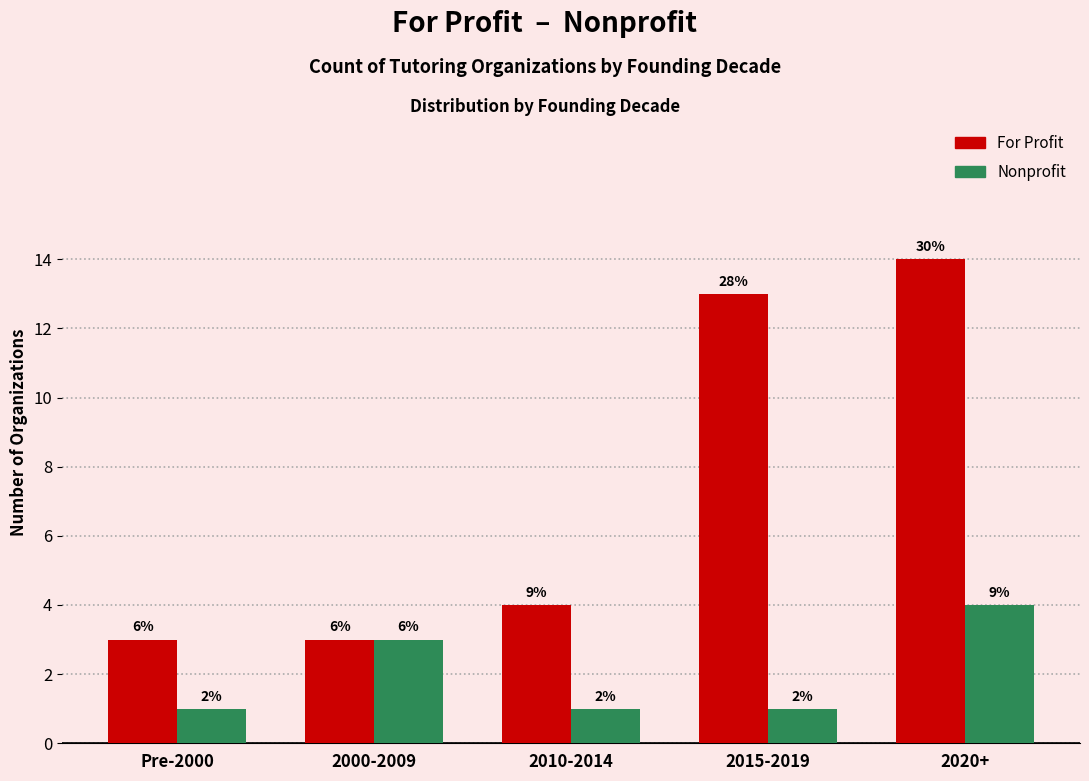

What are all the series names shown in the legend?

For Profit, Nonprofit